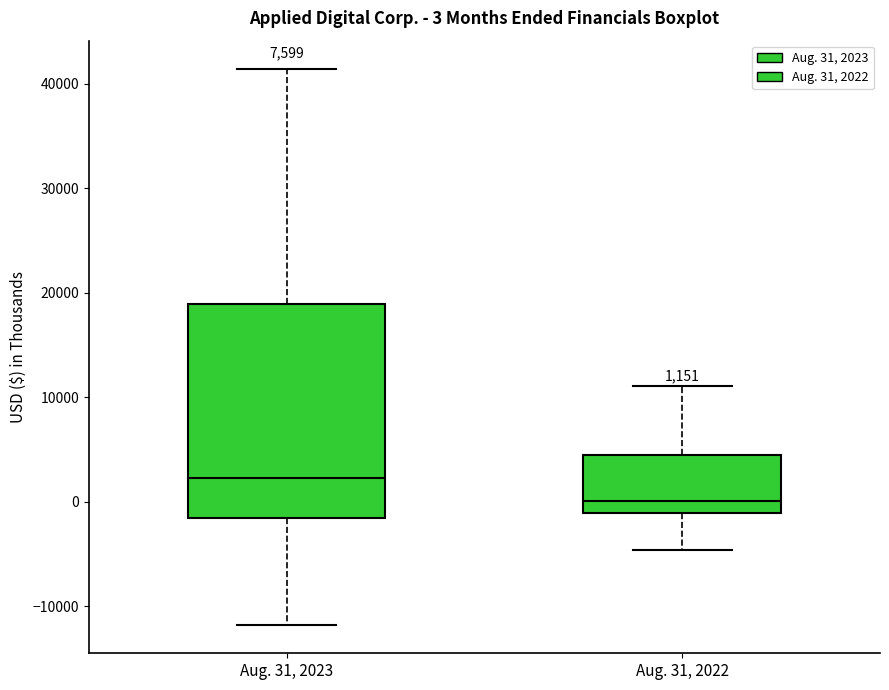

Comparing the boxes themselves (not the whiskers), which one is the tallest?

Aug. 31, 2023